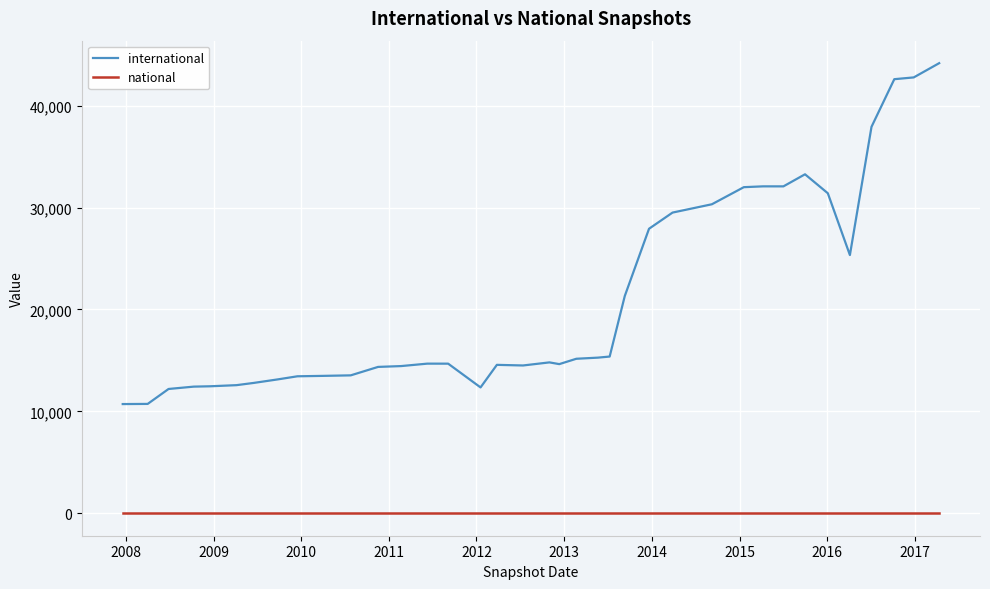

Which series has the largest total across all categories?

international